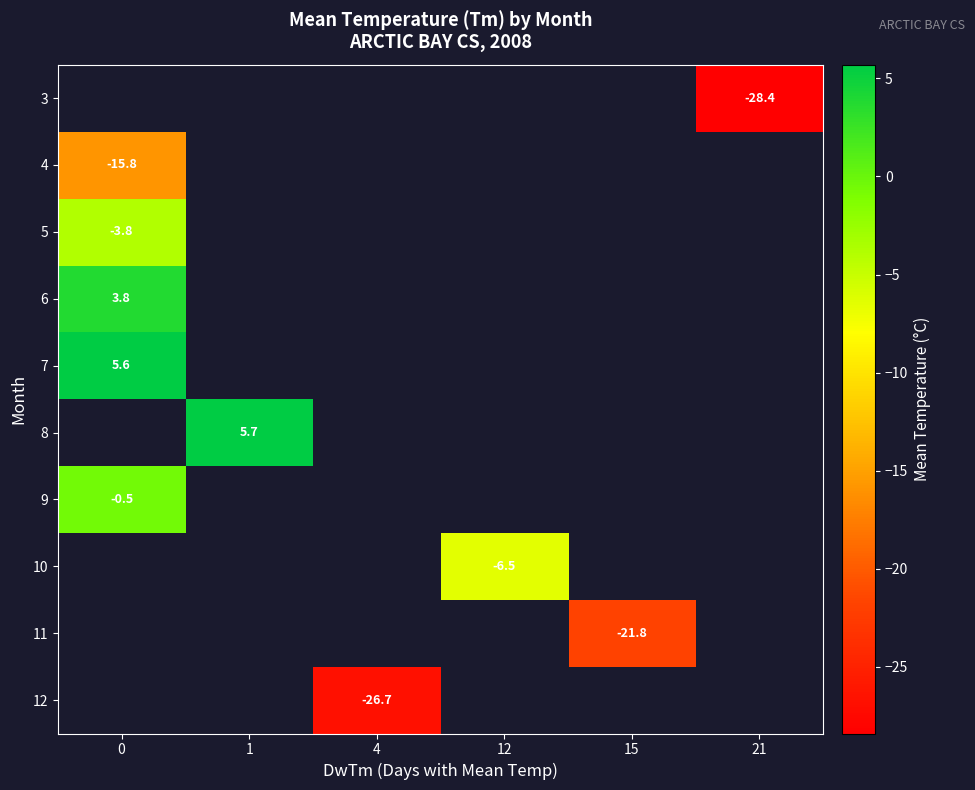

How many categories are shown in the chart?

6